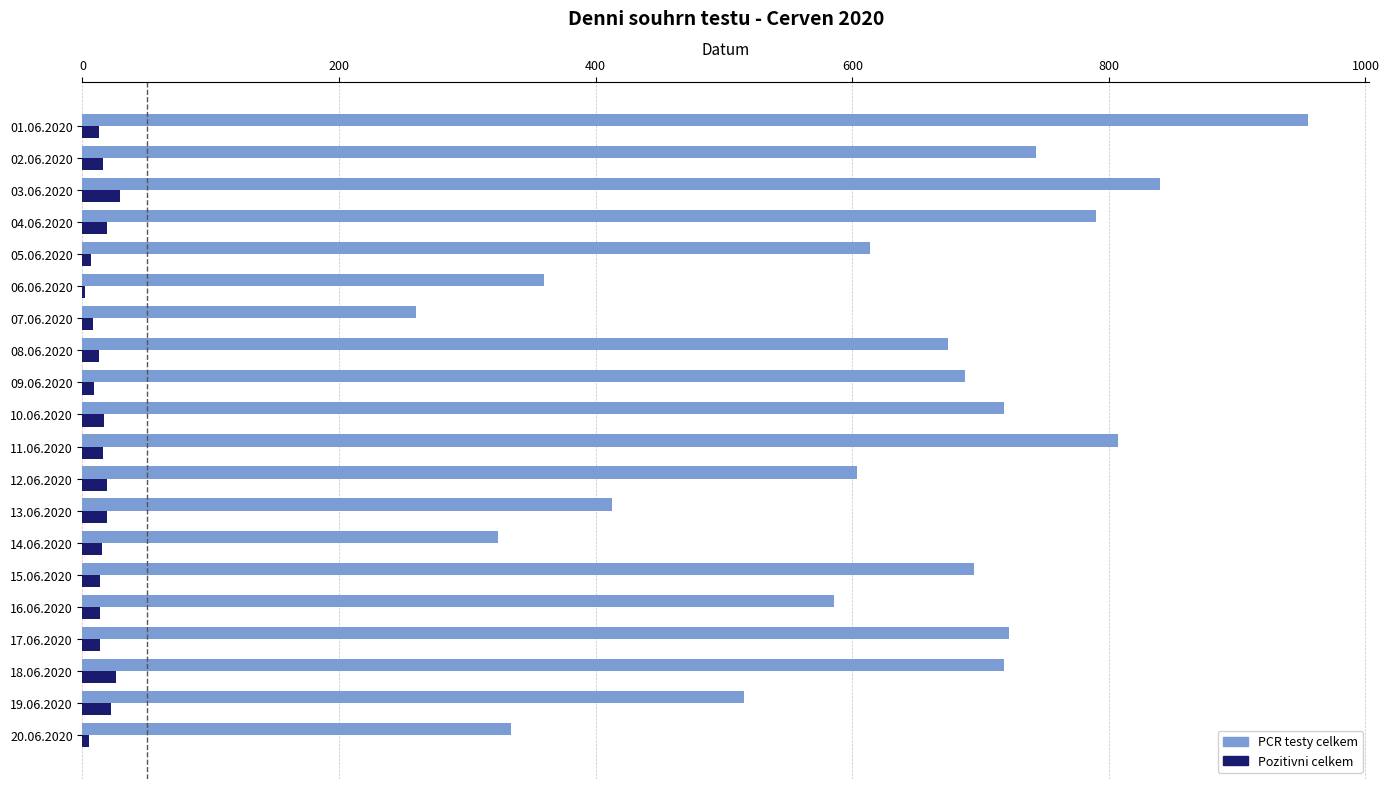

What is the sum of all Pozitivni celkem values?

297